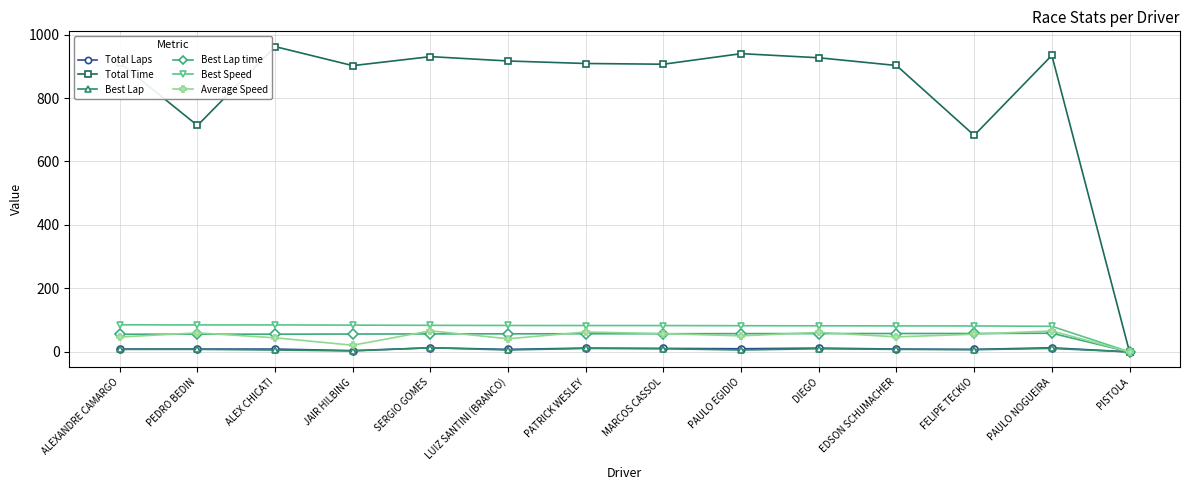

Is the value of Total Laps at PAULO EGIDIO greater than the value of Total Time at ALEX CHICATI?

No